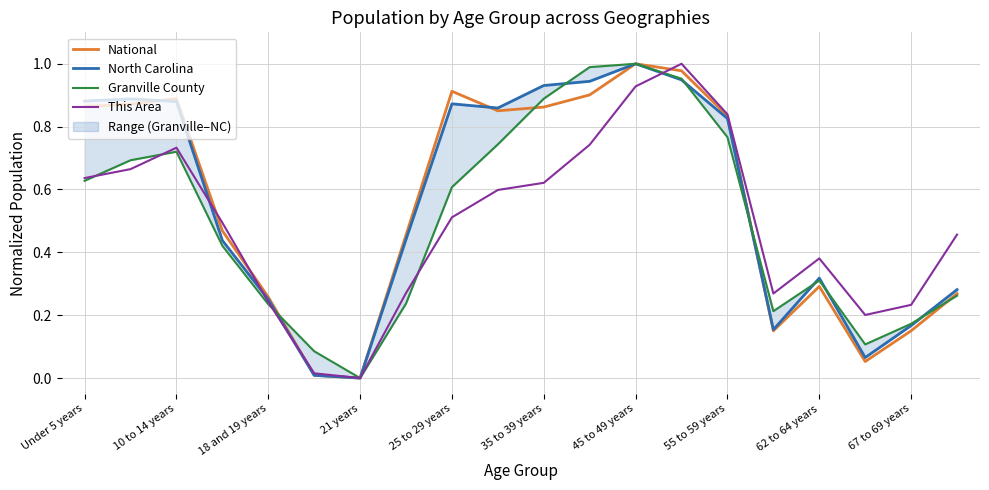

What is the value of the This Area point at the 13th from the left?

0.9